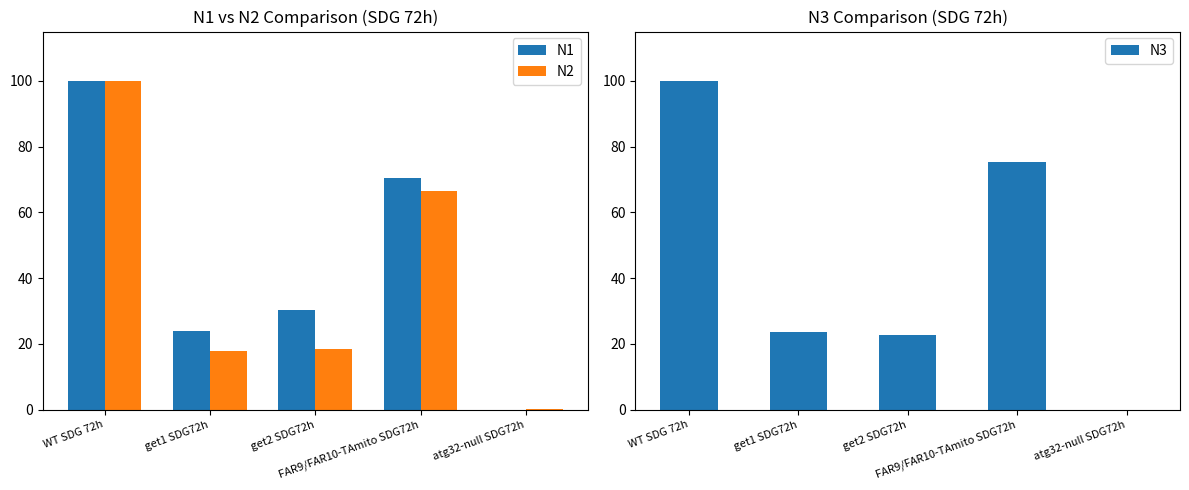

What is the total value across all series at get1 SDG72h?

65.3